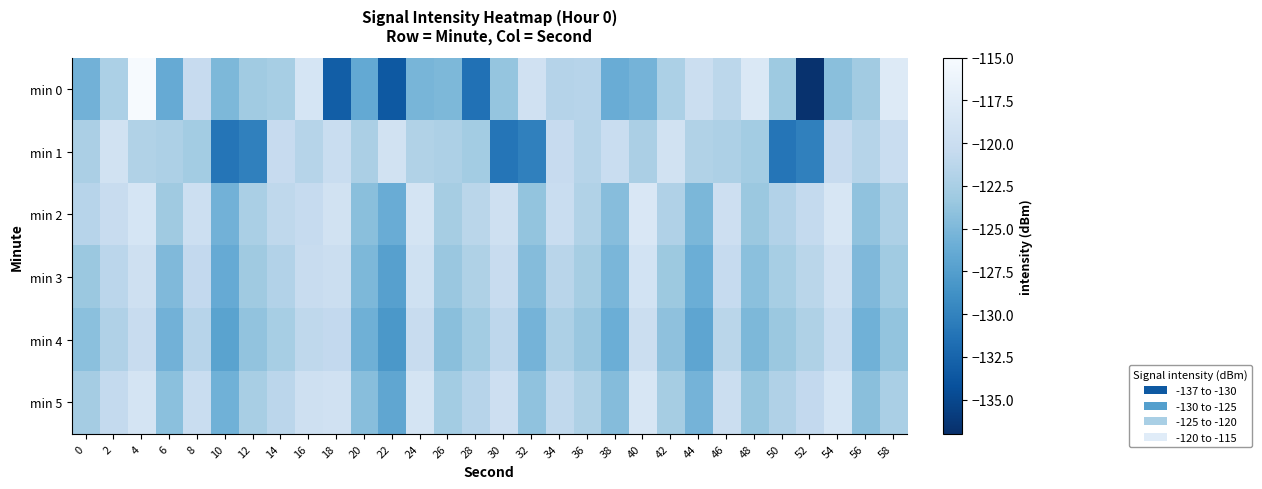

Rank the series by their maximum value, from lowest to highest.

min 4, min 1, min 3, min 5, min 2, min 0